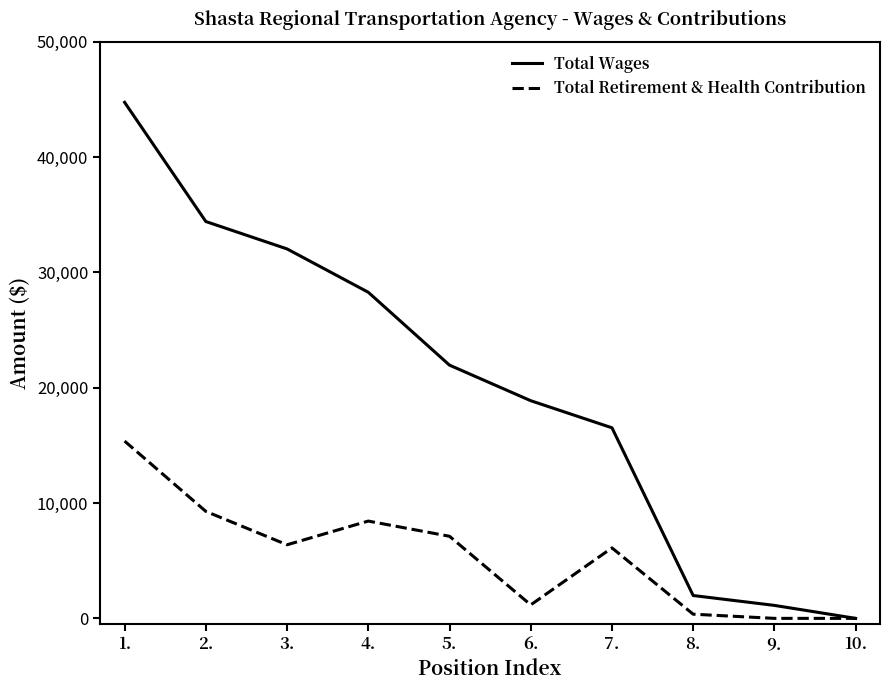

Which series has the largest range (max minus min)?

Total Wages